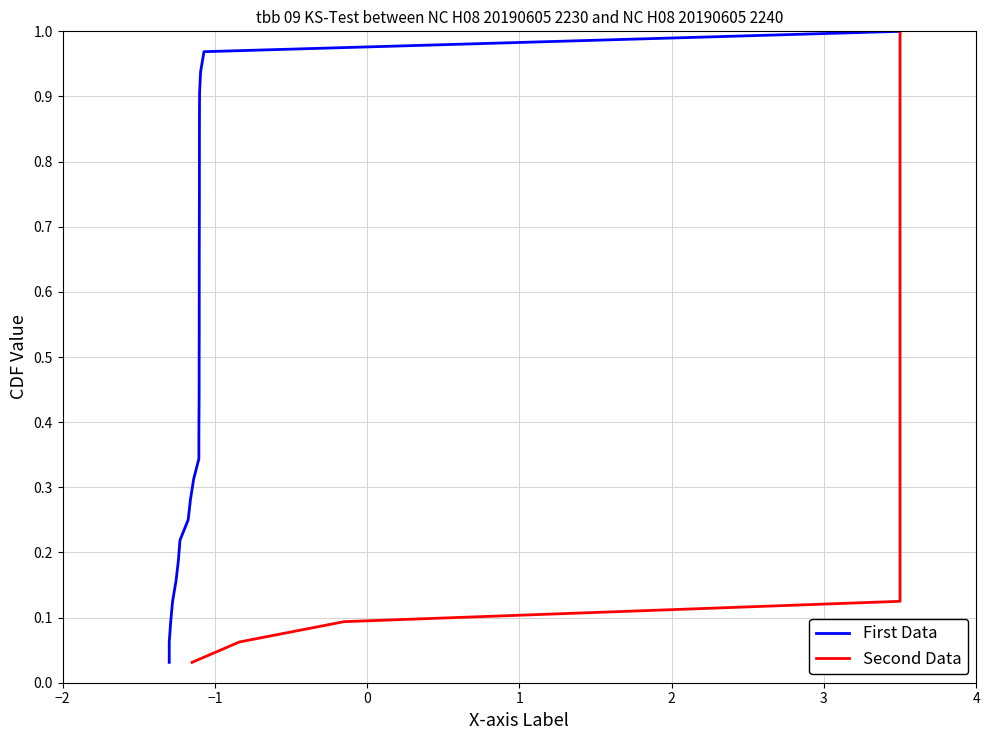

Is the value of First Data at 3 greater than the value of Second Data at 17?

No